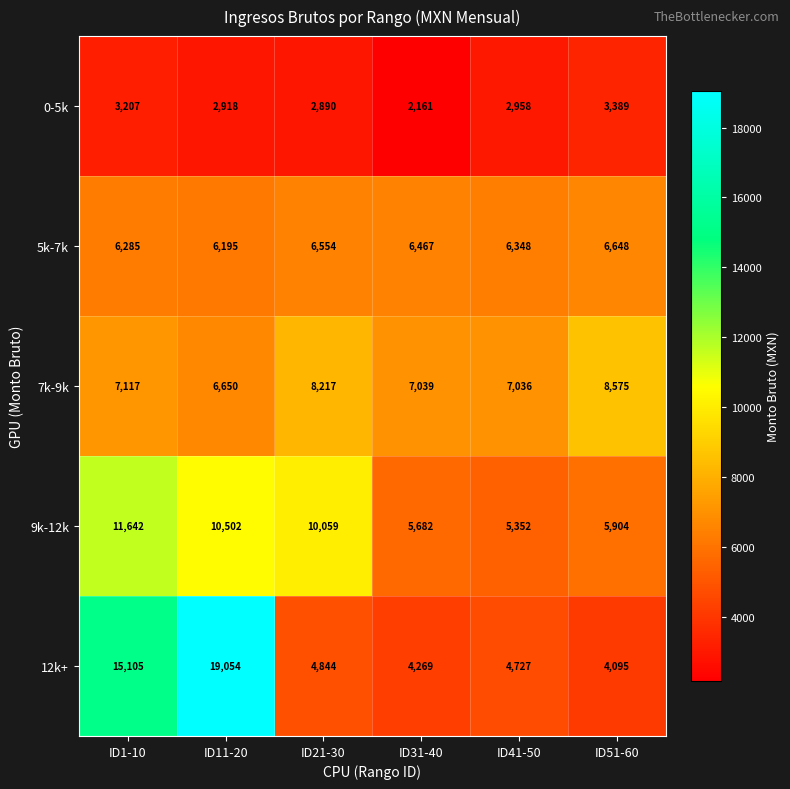

At which category is the sum across all series the highest?

ID11-20